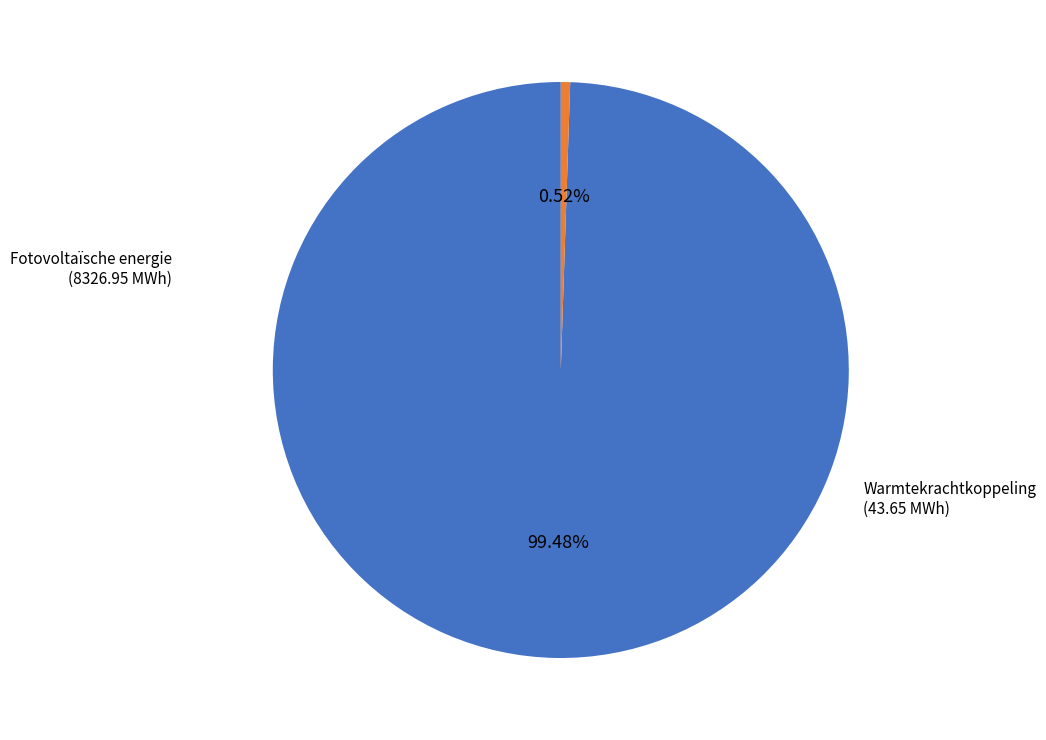

Combined, what portion of the pie is Warmtekrachtkoppeling and Fotovoltaïsche energie?

100.0%